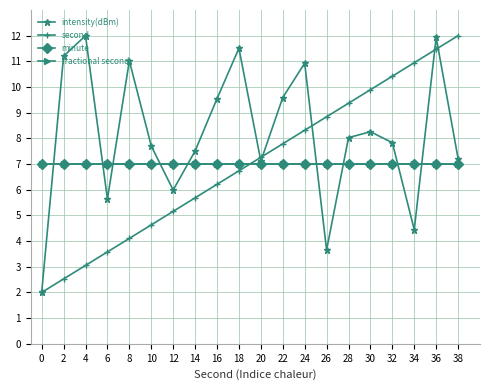

What is the greatest value displayed?

12.0